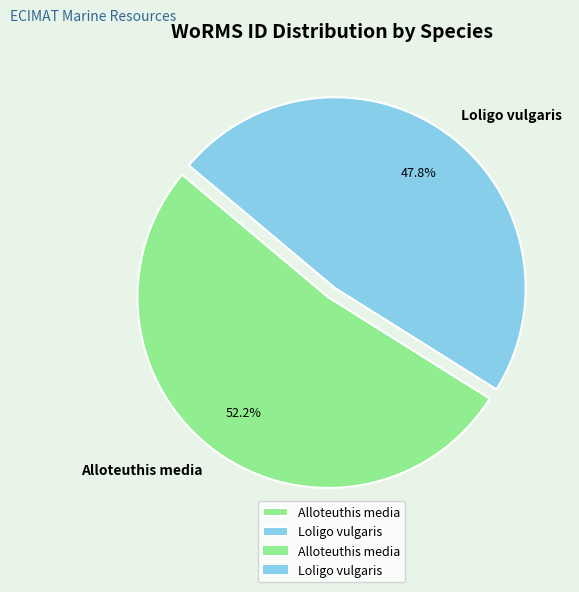

To the nearest percent, what is the difference between the largest and smallest slice percentages?

4%